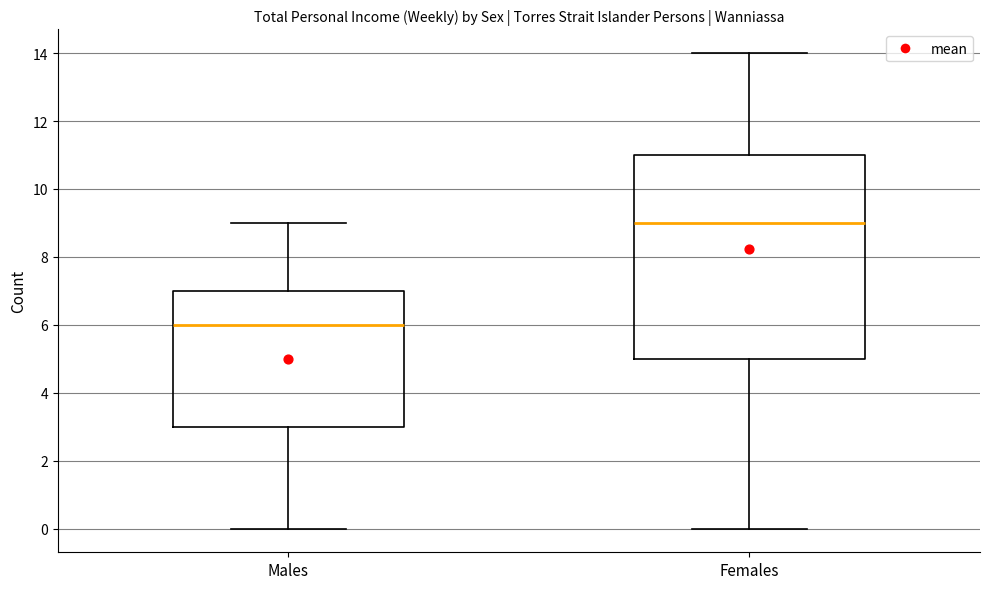

Which box is the tallest, from its lower edge to its upper edge?

Females